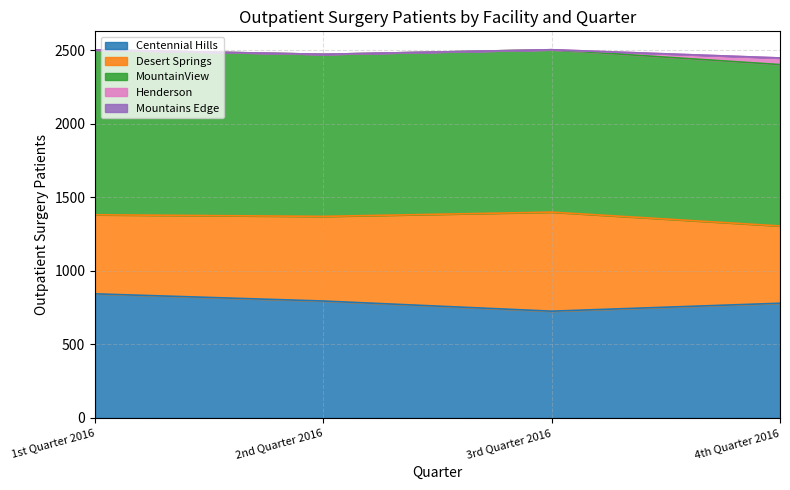

How many categories are shown in the chart?

4